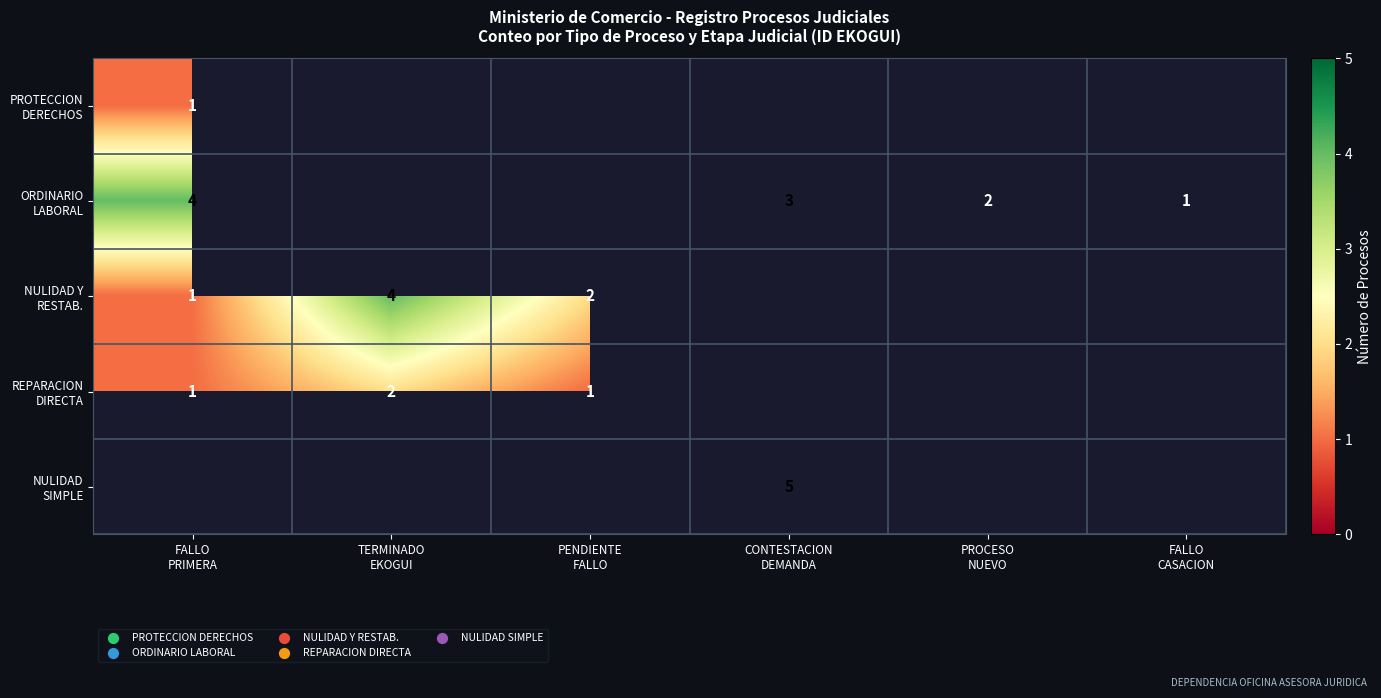

What is the smallest value displayed?

1.0